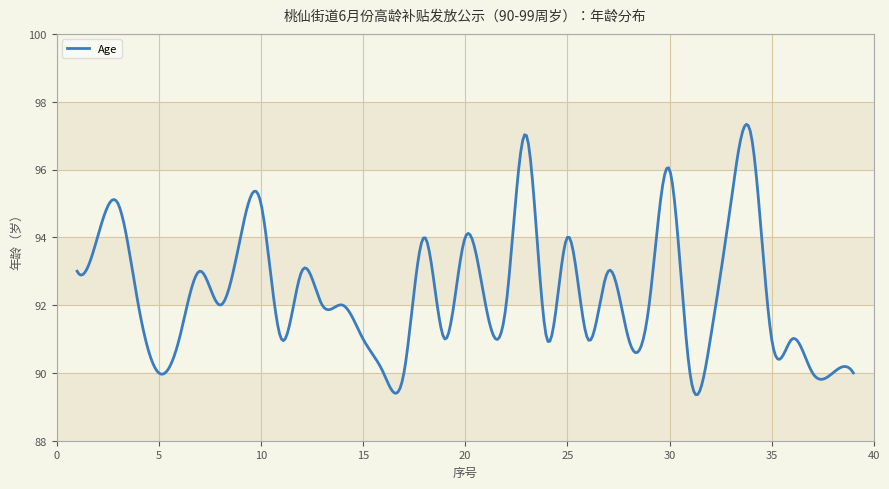

What is the greatest value displayed?

97.3